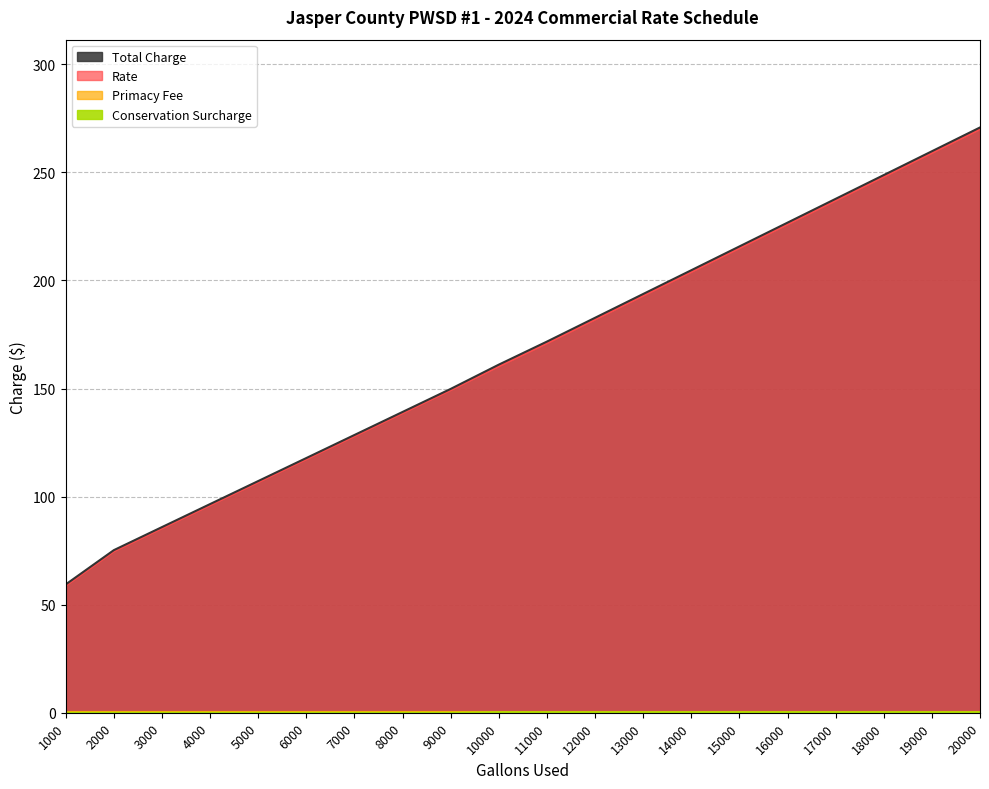

Which series has the widest spread of values?

Total Charge